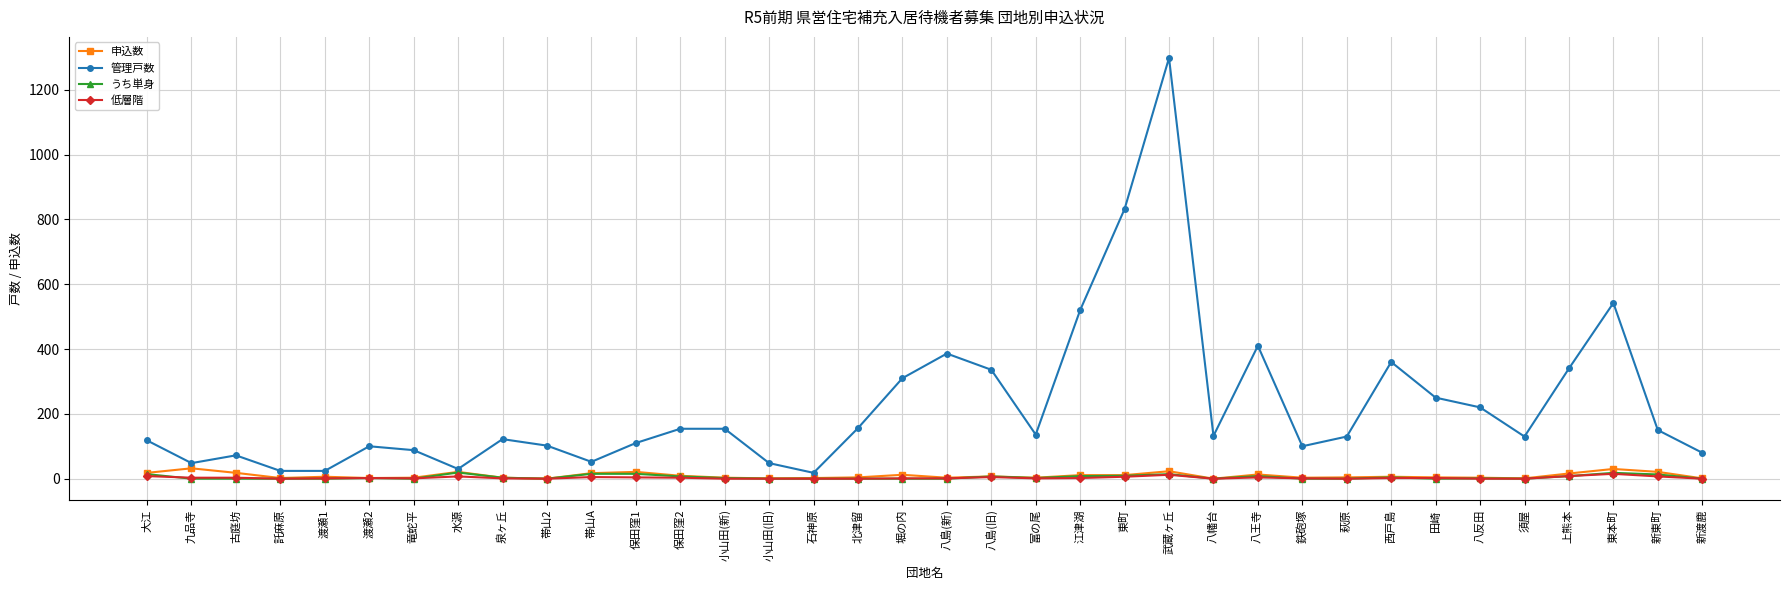

Which series has the largest range (max minus min)?

管理戸数